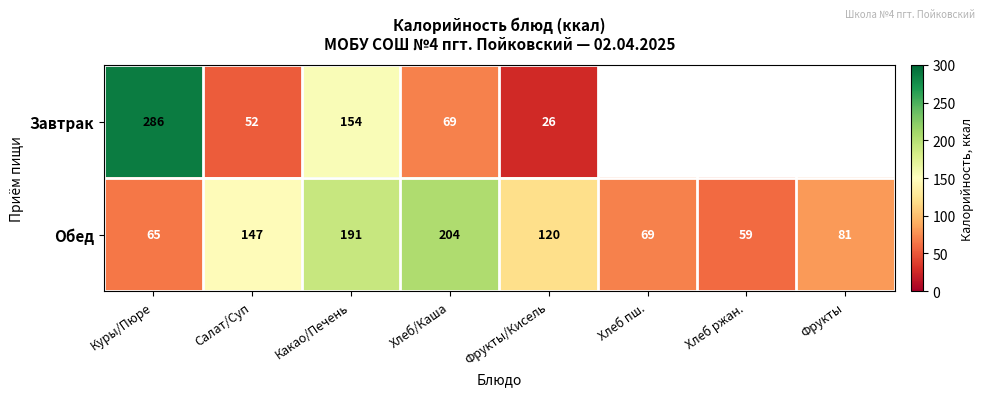

List the labels in order of Обед value, smallest first.

Хлеб ржан., Куры/Пюре, Хлеб пш., Фрукты, Фрукты/Кисель, Салат/Суп, Какао/Печень, Хлеб/Каша